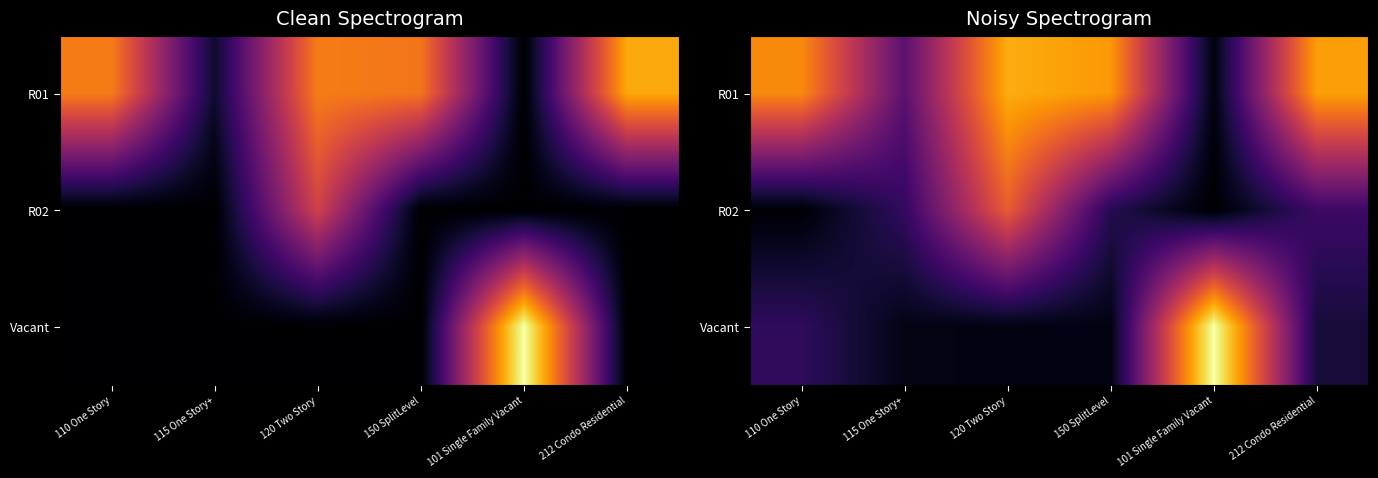

What is the lowest value of the Vacant series?

272.7